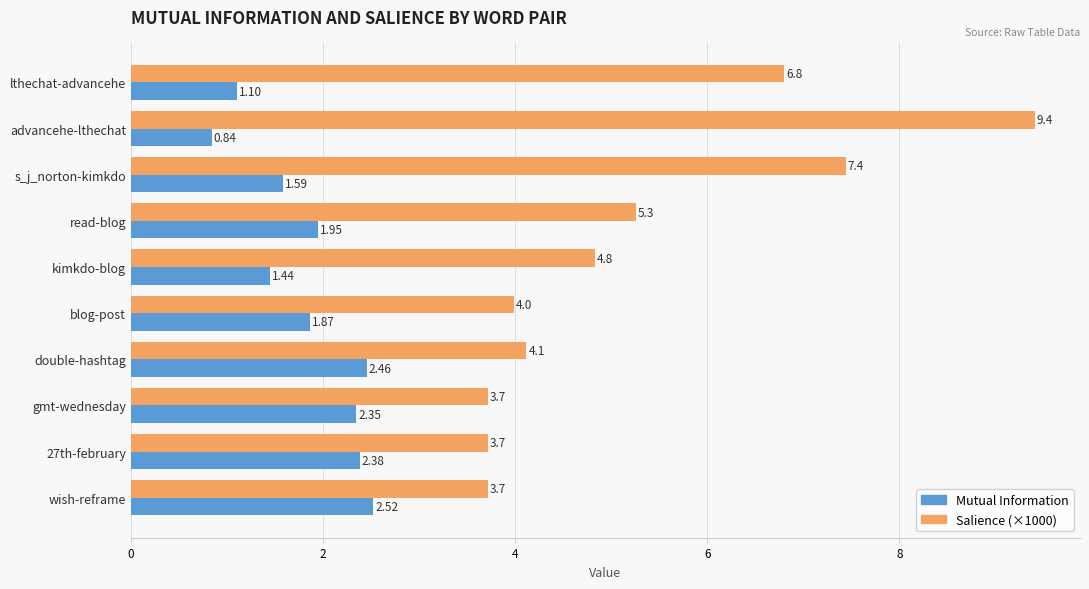

At which label does Mutual Information reach its minimum?

advancehe-lthechat